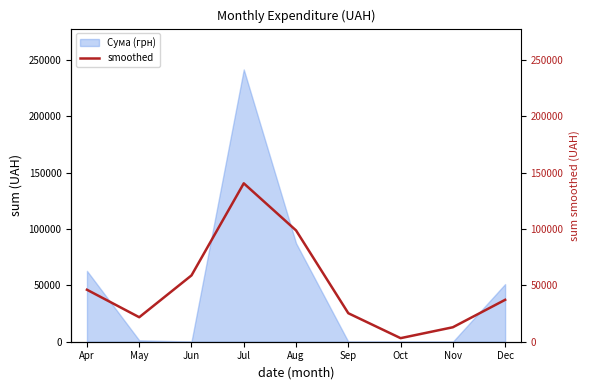

True or false: the data shows 98791.1 at Aug.

True